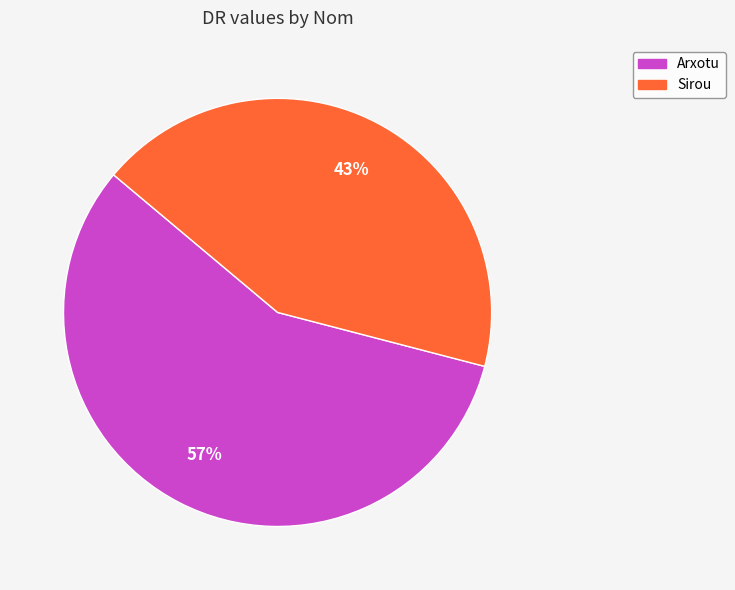

How many segments does this pie chart have?

2